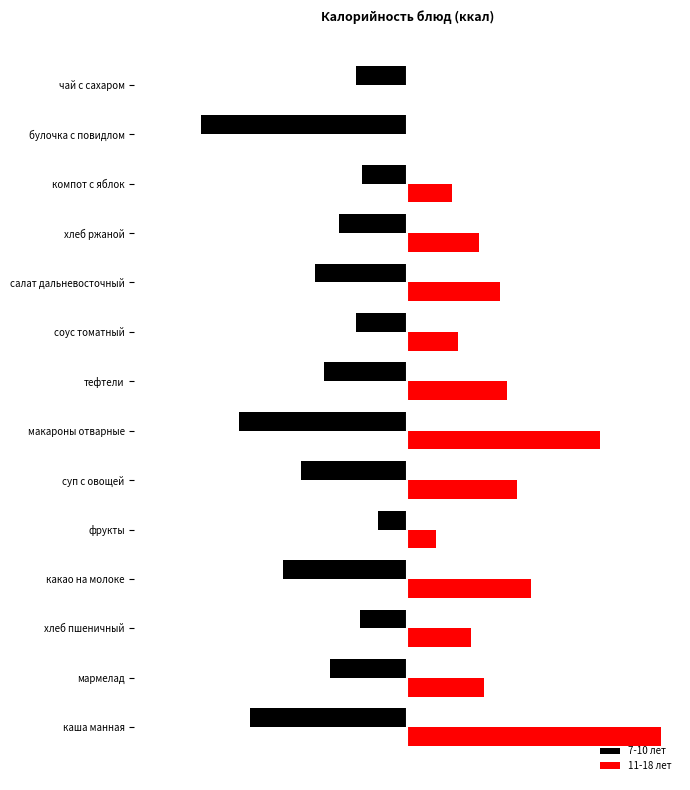

What is the minimum value shown in the chart?

-334